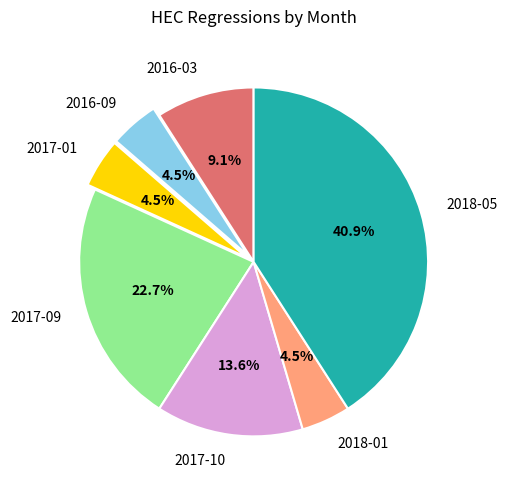

Which slice is the largest?

2018-05